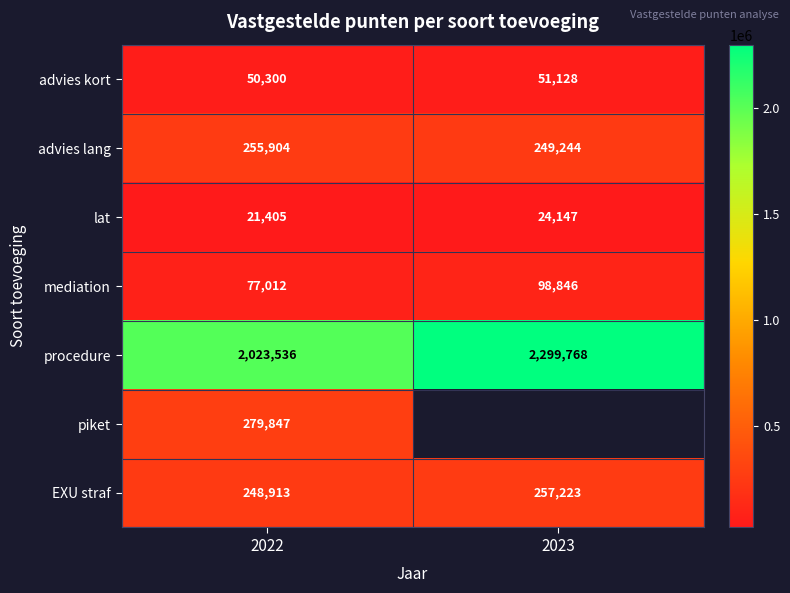

How many values in the mediation series are below 98846?

1